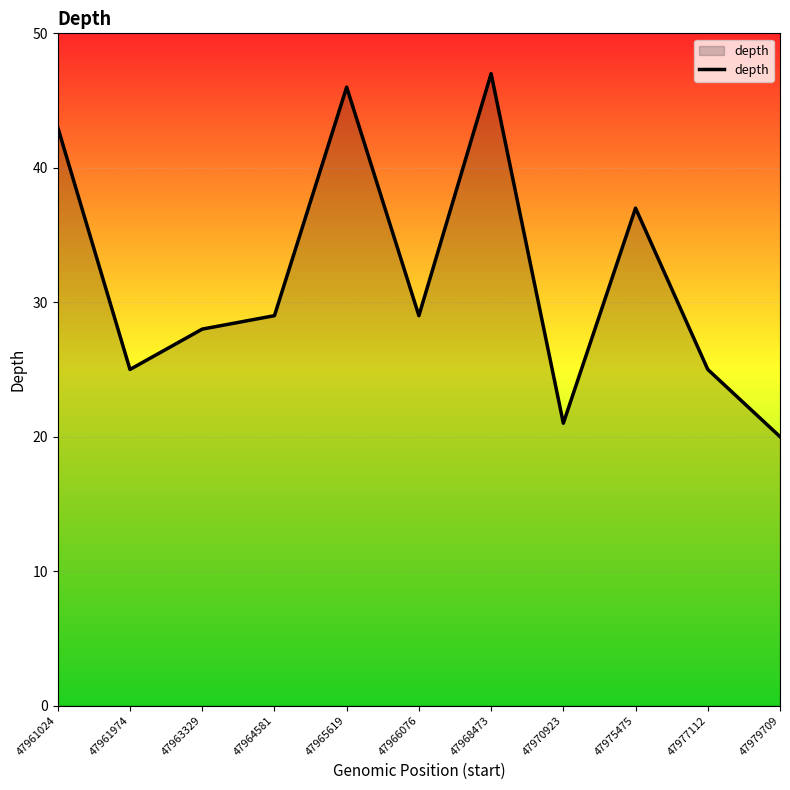

Which label corresponds to the largest value in the chart?

47968473